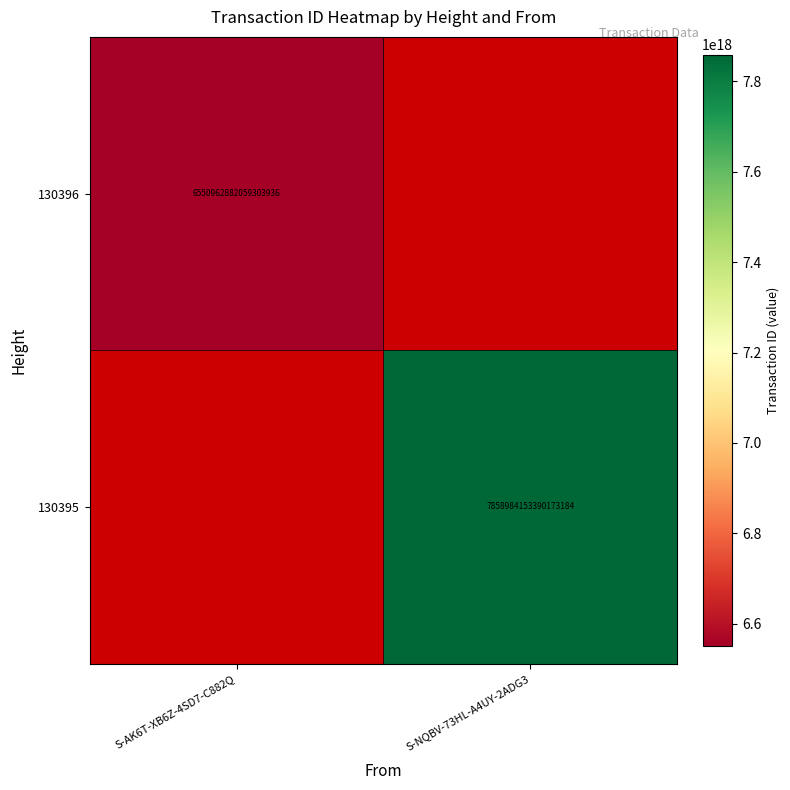

The value of 130396 at S-AK6T-XB6Z-4SD7-C882Q is 6550962882059303936. True or false?

True